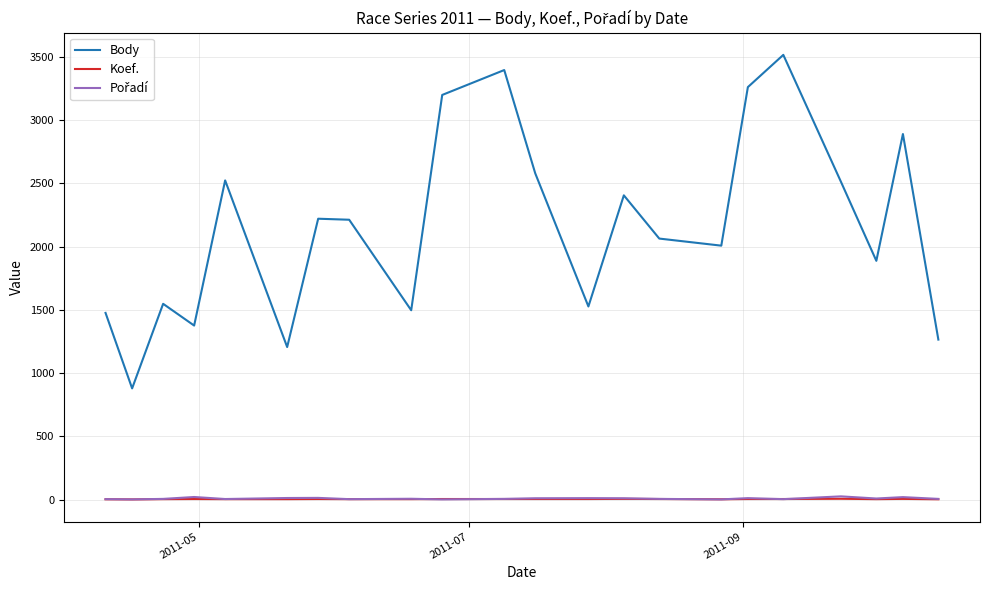

True or false: Body and Koef. intersect in this chart.

False